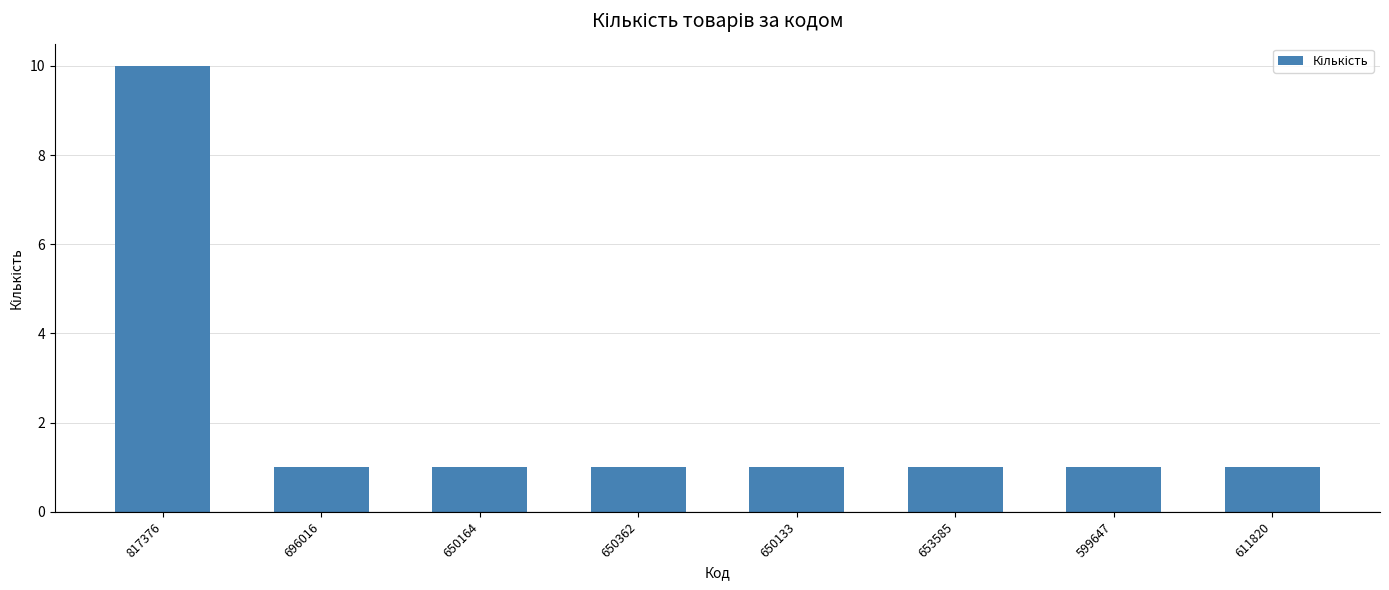

True or false: the data shows 0 at 696016.

False